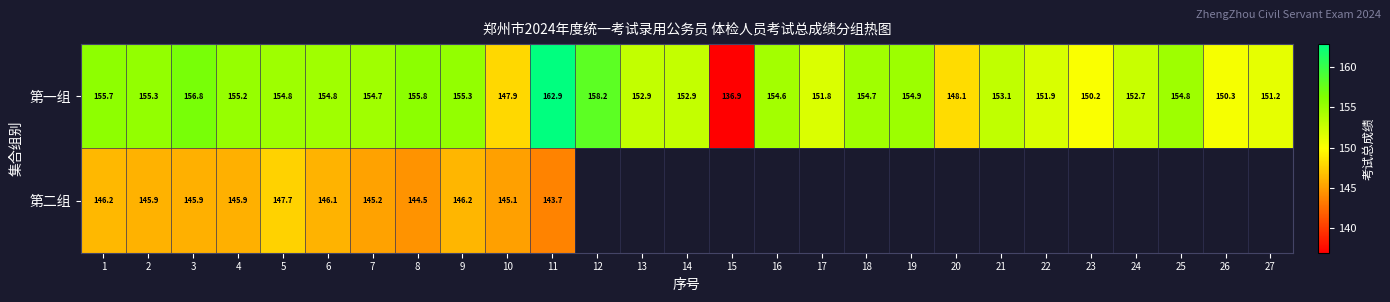

Which series changed the most between 7 and 10?

第一组